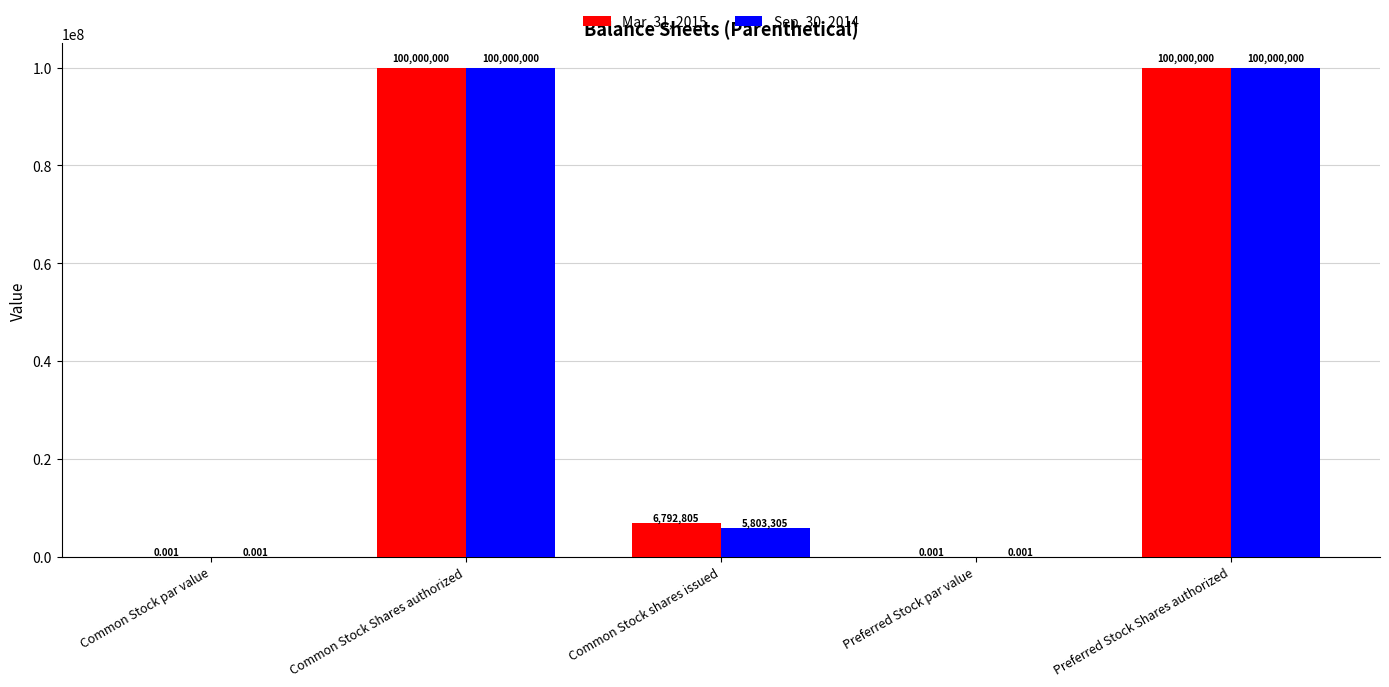

Where does the Mar. 31, 2015 series first go above 6792805?

Common Stock Shares authorized